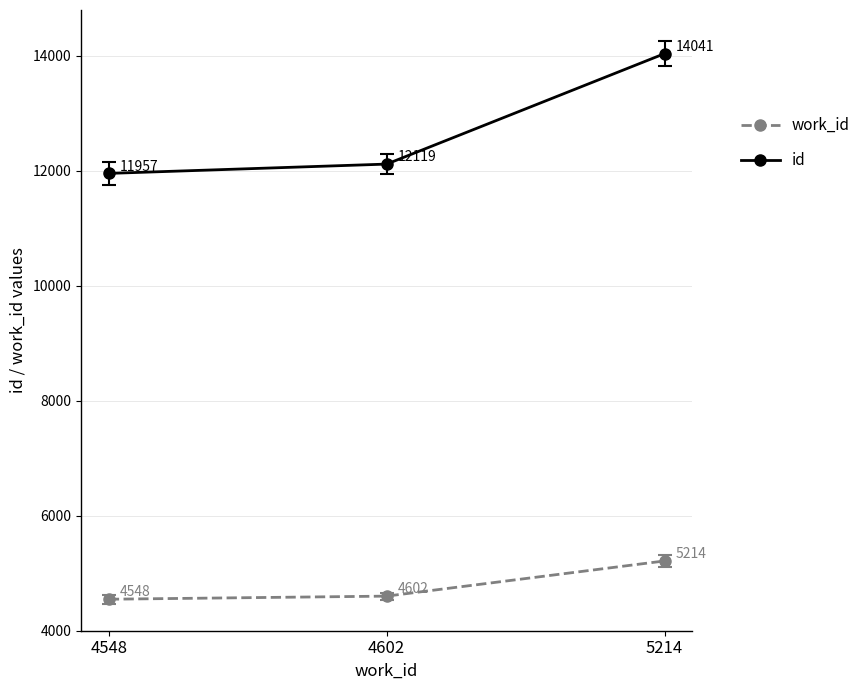

At how many categories does at least one series exceed 13131?

1